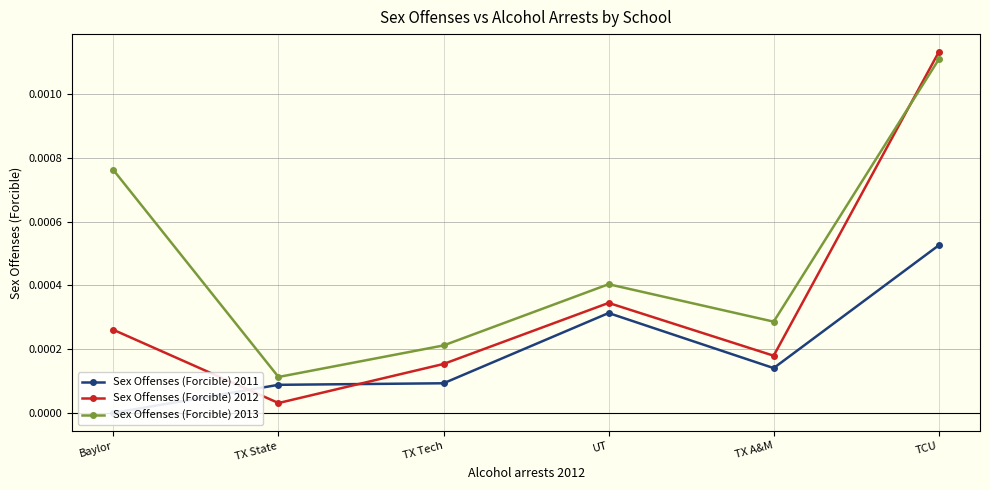

True or false: Sex Offenses (Forcible) 2013 has more than 0 interior local peaks.

True